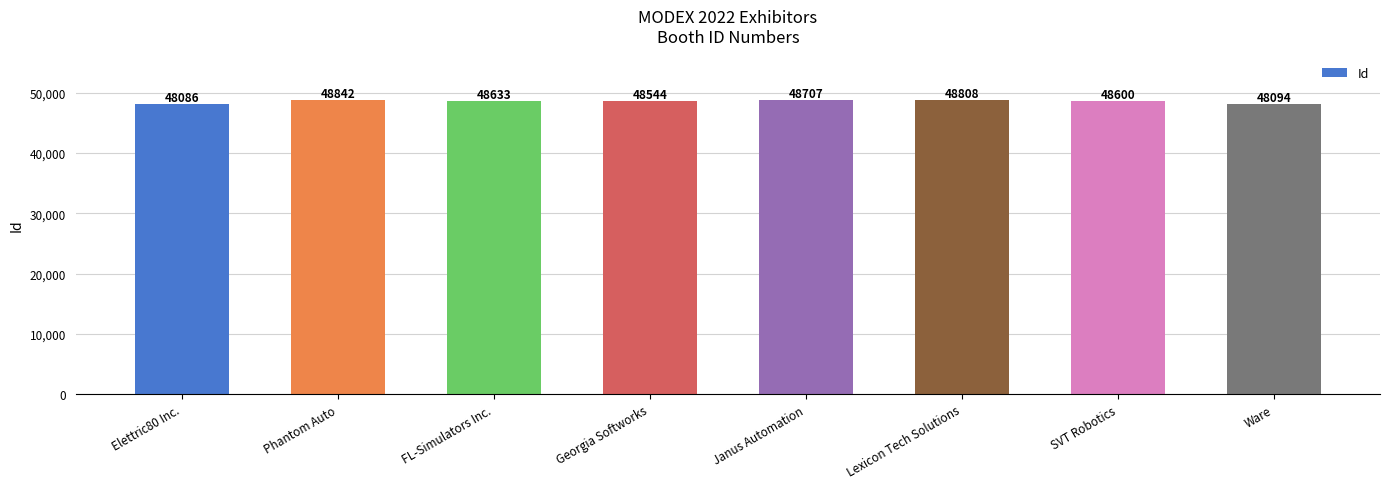

What is the ratio of the value at Ware to the value at Lexicon Tech Solutions?

1.0